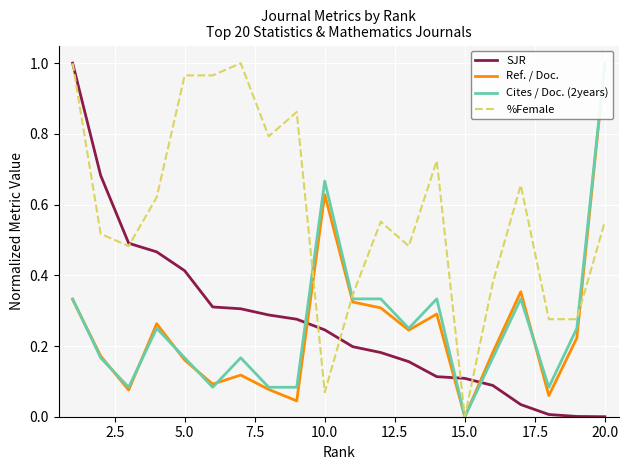

How many lines are shown in the chart?

4